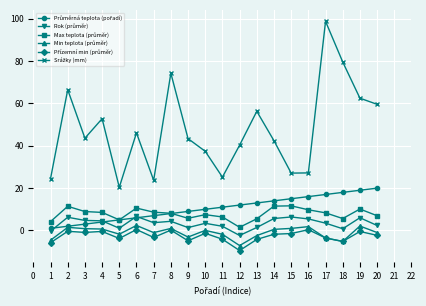

At which category is the sum across all series the highest?

17